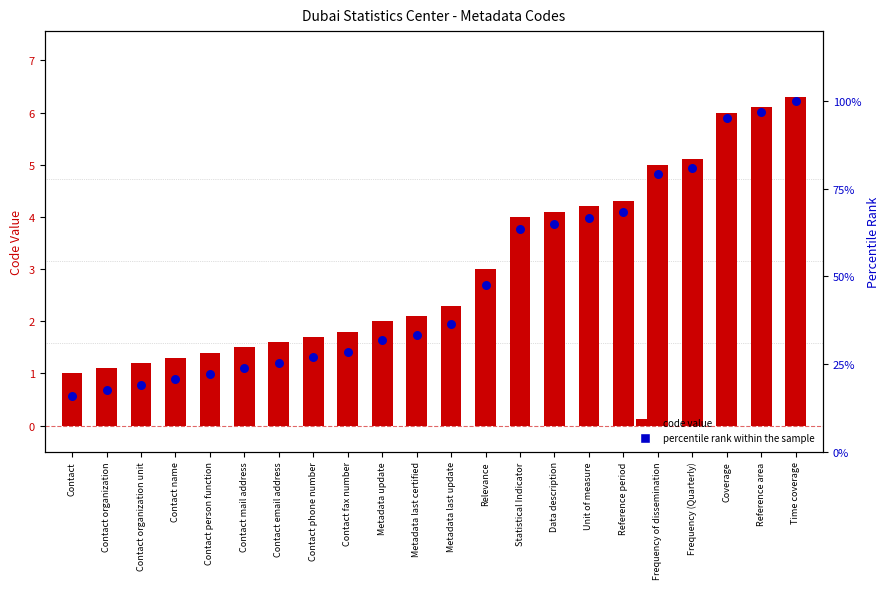

Which series reaches the minimum Y coordinate?

Code value